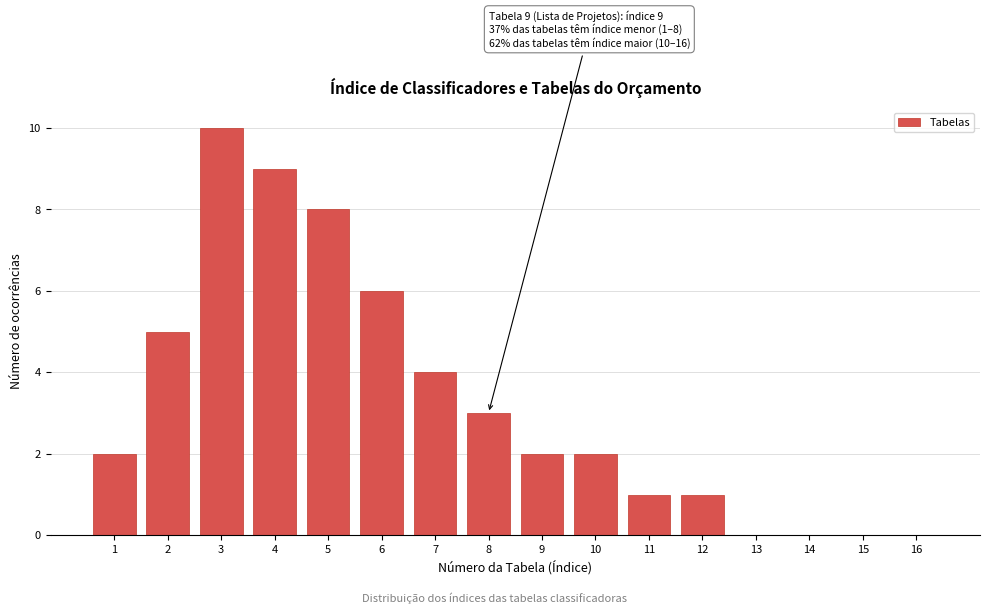

Over which range of the x-axis is the bar tallest?

2.5 to 3.5